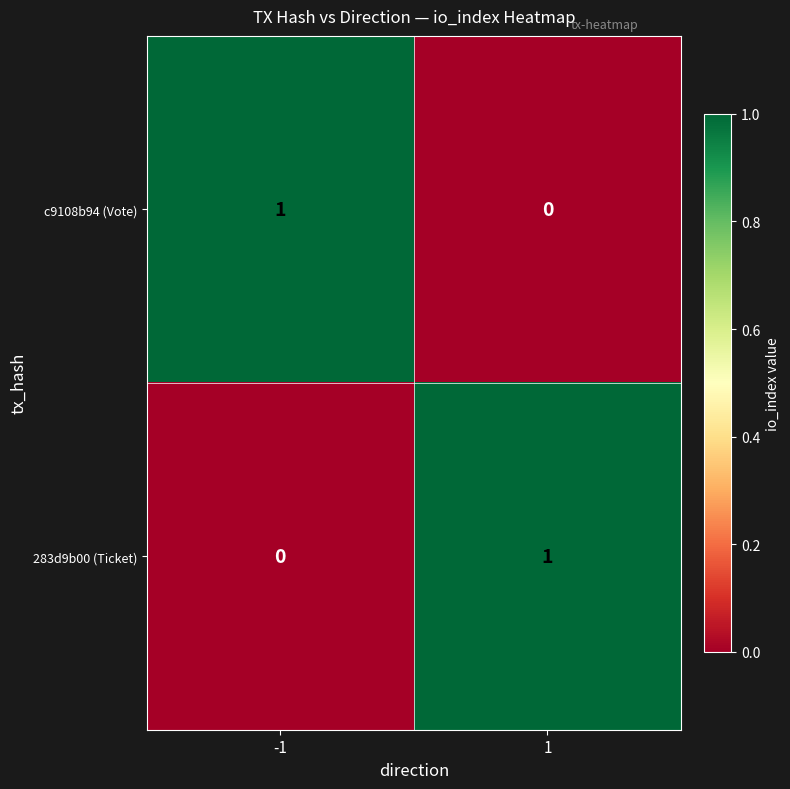

Is it true that 283d9b00 (Ticket) equals 1 at -1?

False